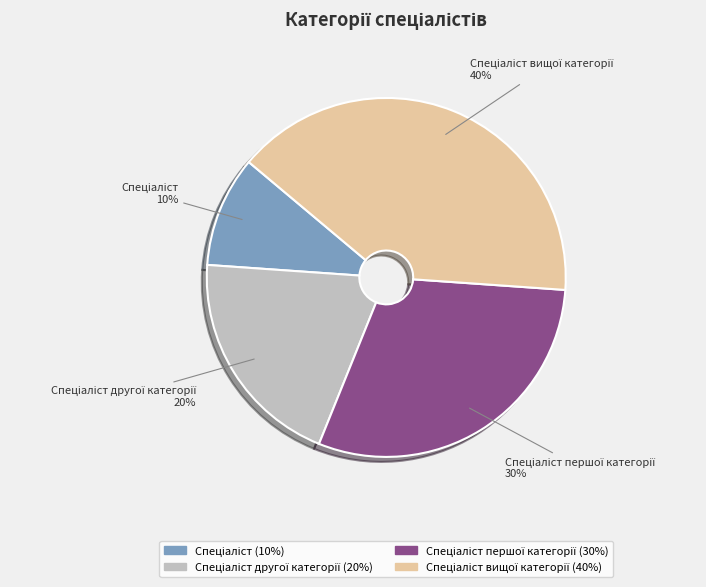

Does any single category account for the majority?

No